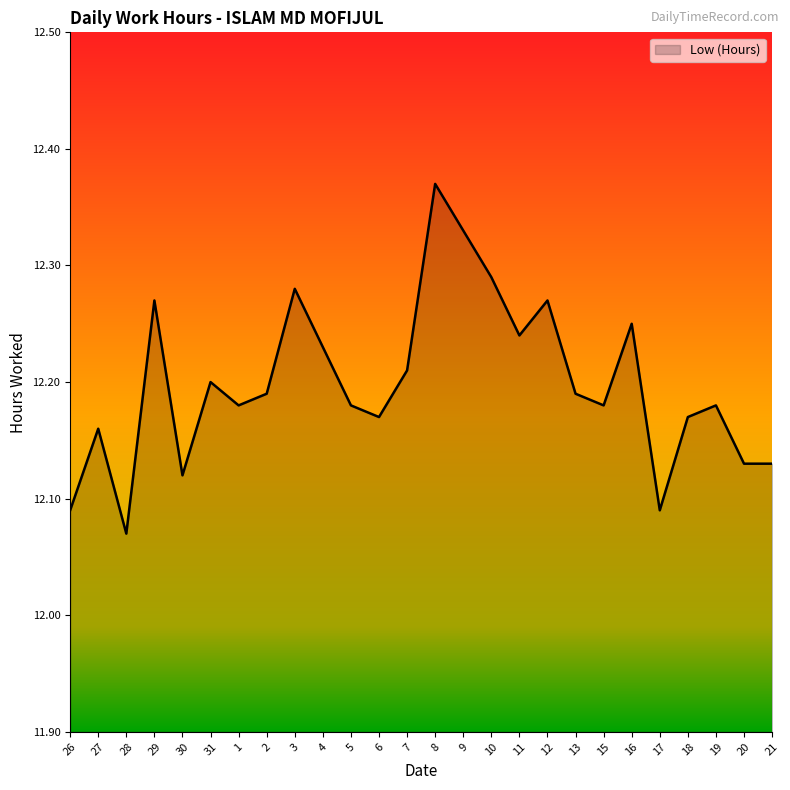

What position from the left is 16?

21